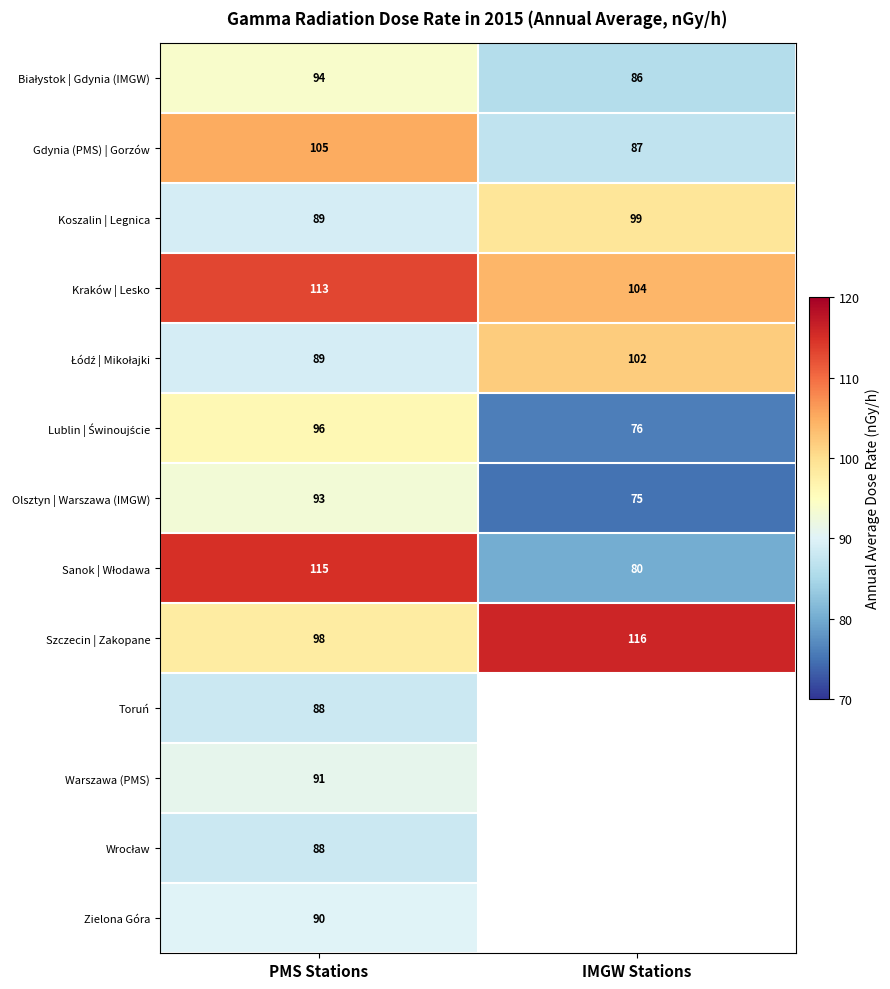

At which label does Kraków | Lesko reach its minimum?

IMGW Stations